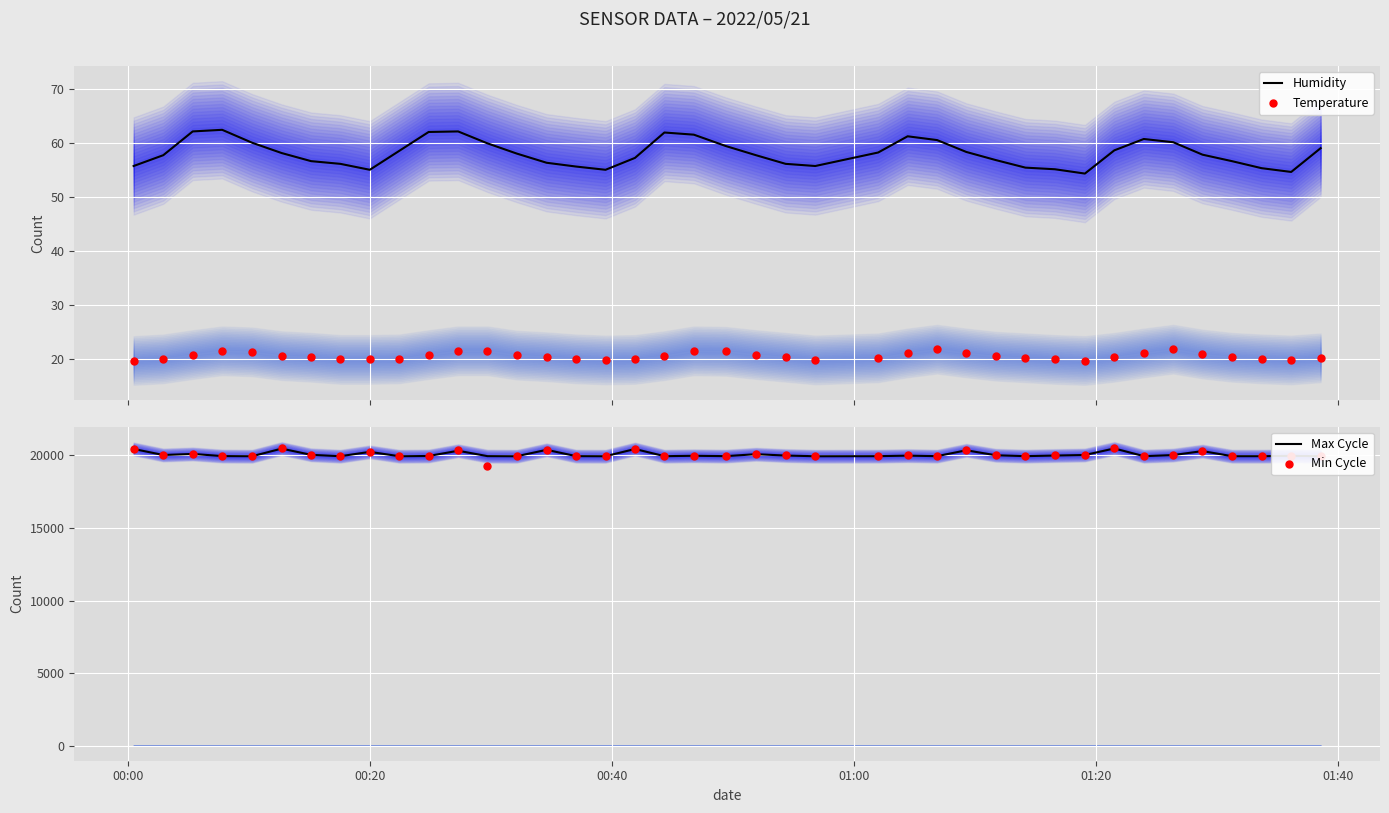

What is the highest value of the Humidity series?

62.4